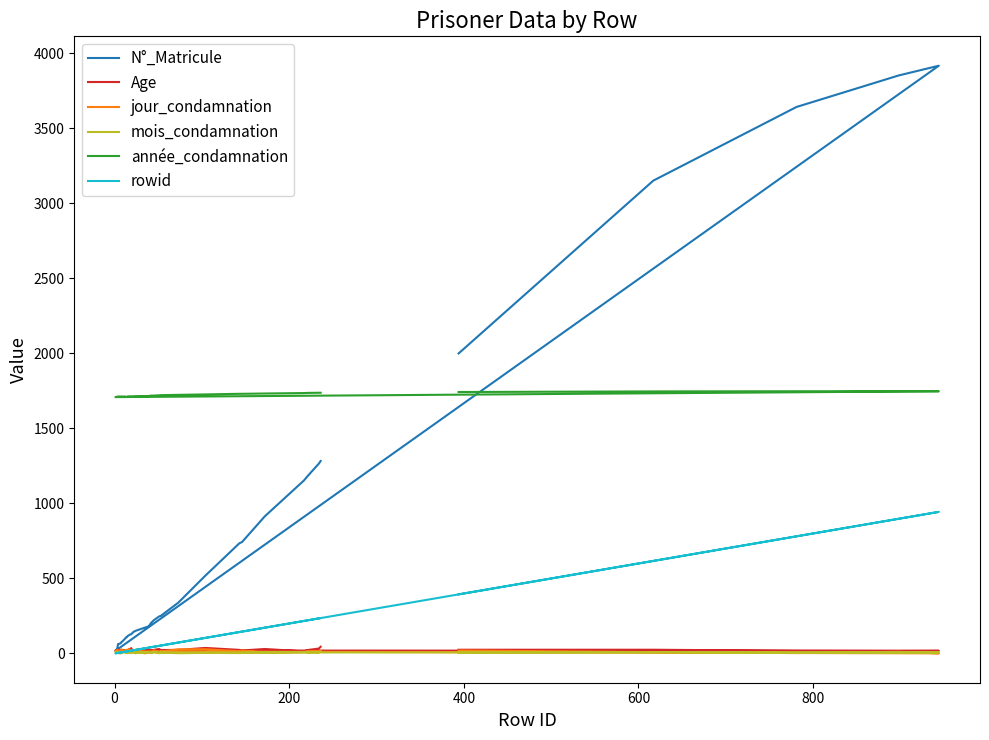

What is the difference between the second highest and second lowest values in the année_condamnation series?

38